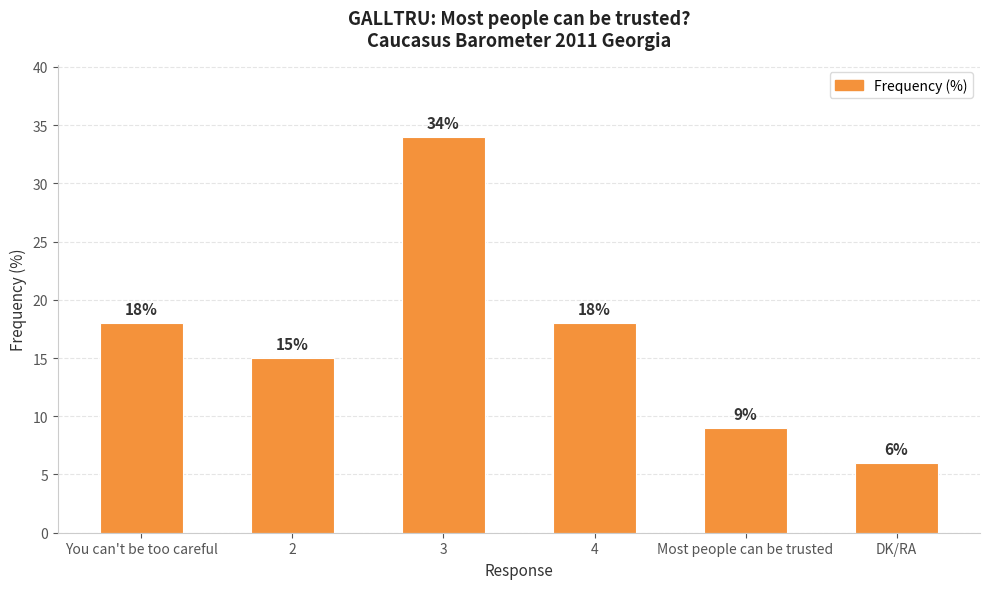

Which label corresponds to the largest value in the chart?

3